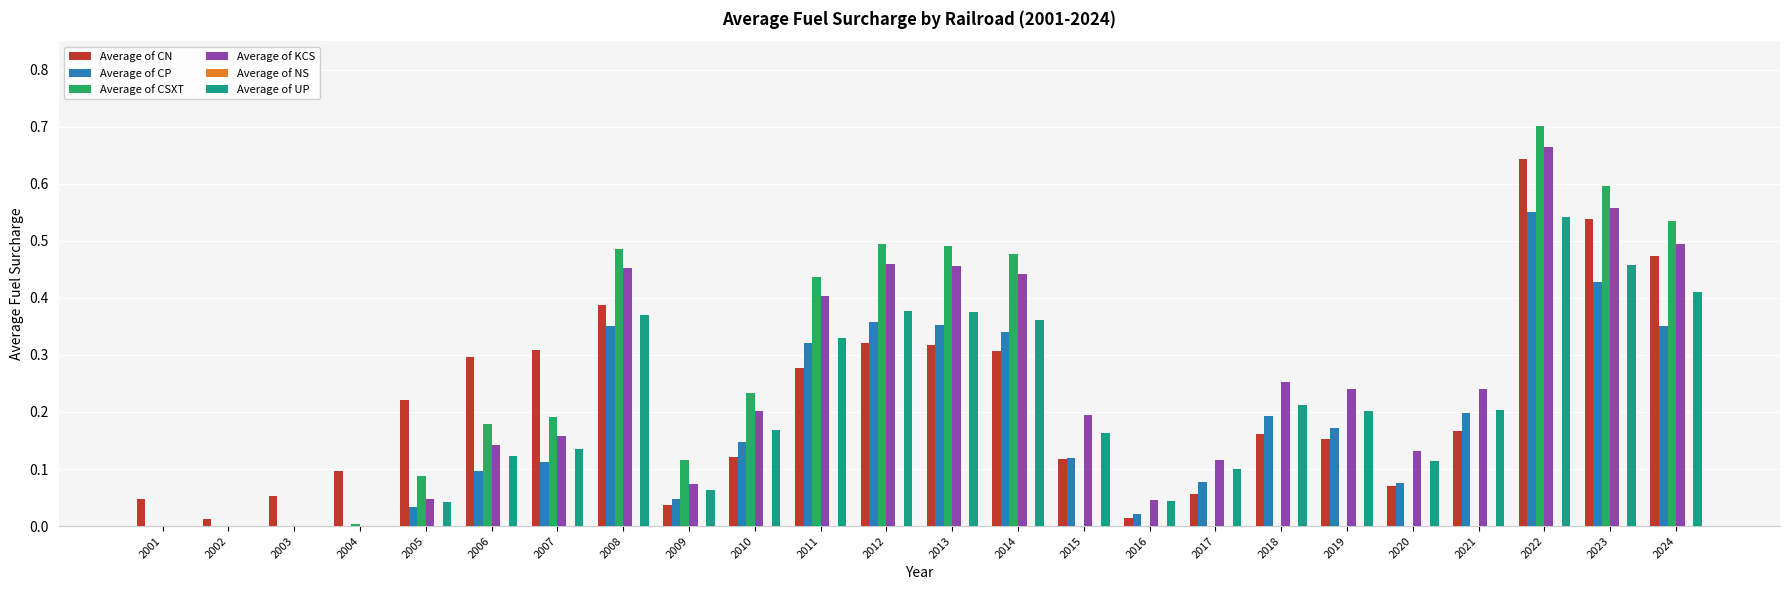

At which category is the sum across all series the highest?

2022